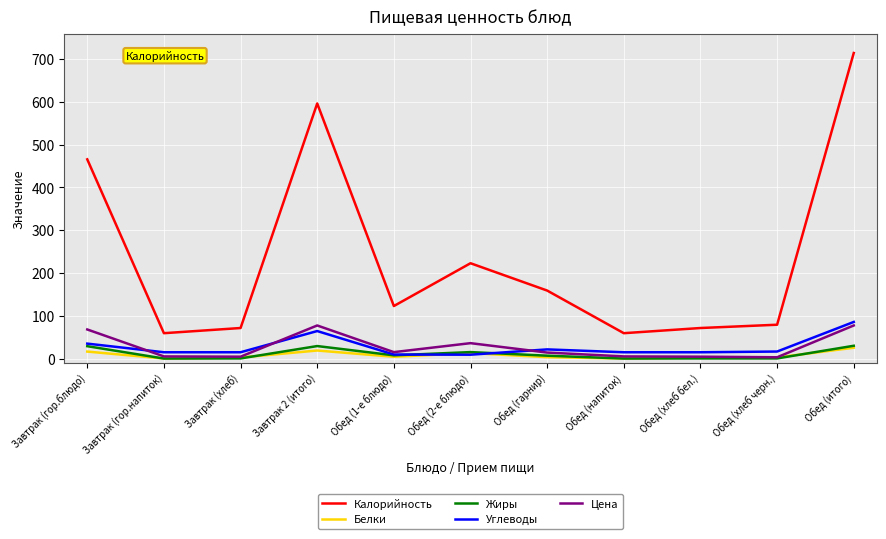

True or false: Цена has more than 0 interior local peaks.

True